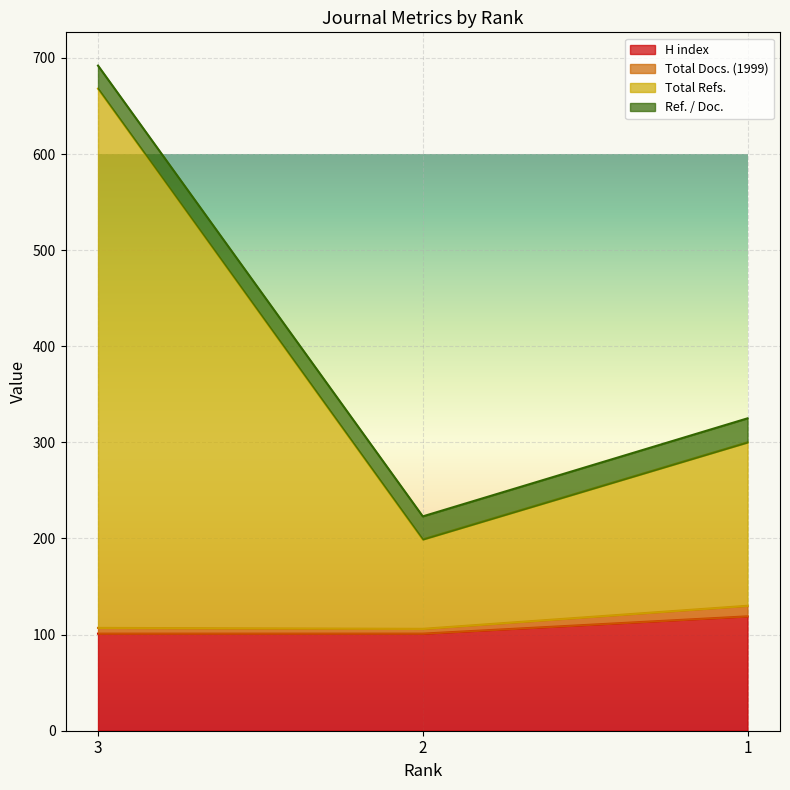

At how many categories does at least one series exceed 278?

2